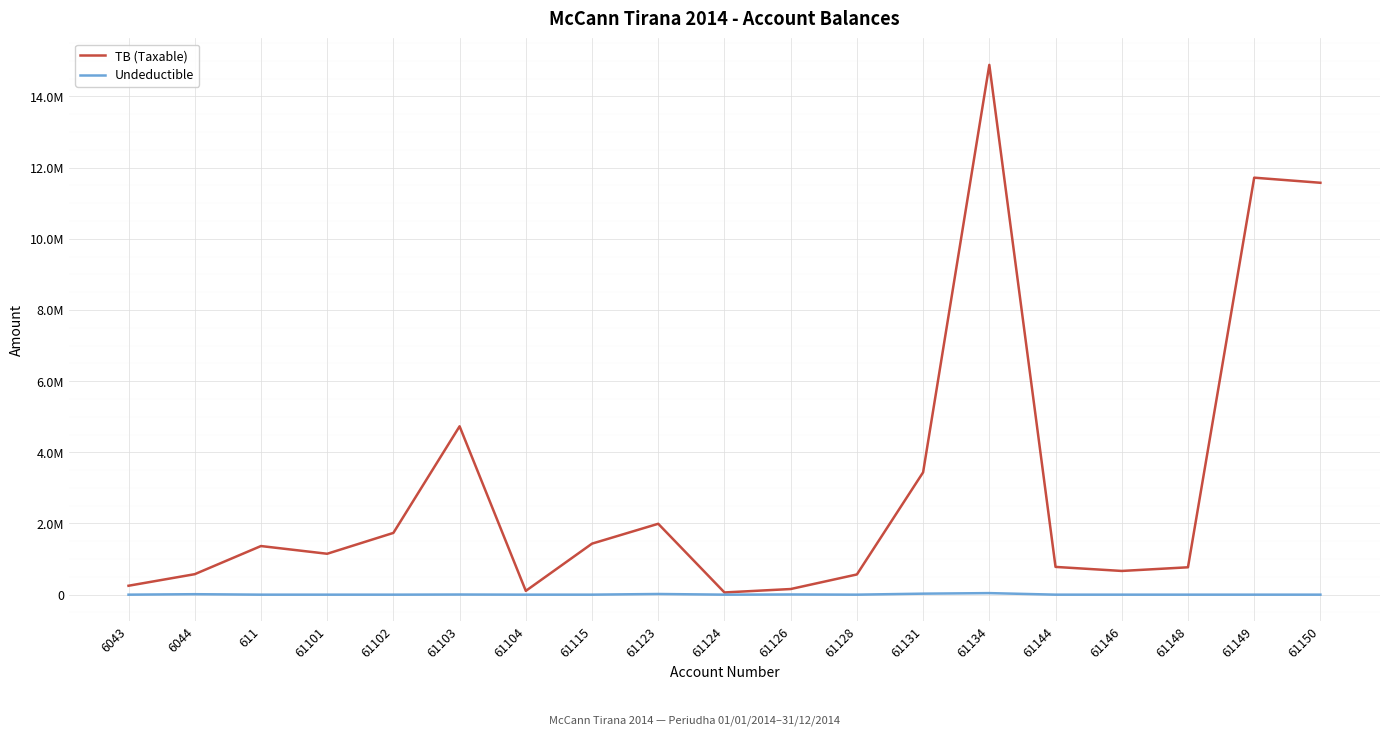

Does the chart have visible grid lines?

Yes